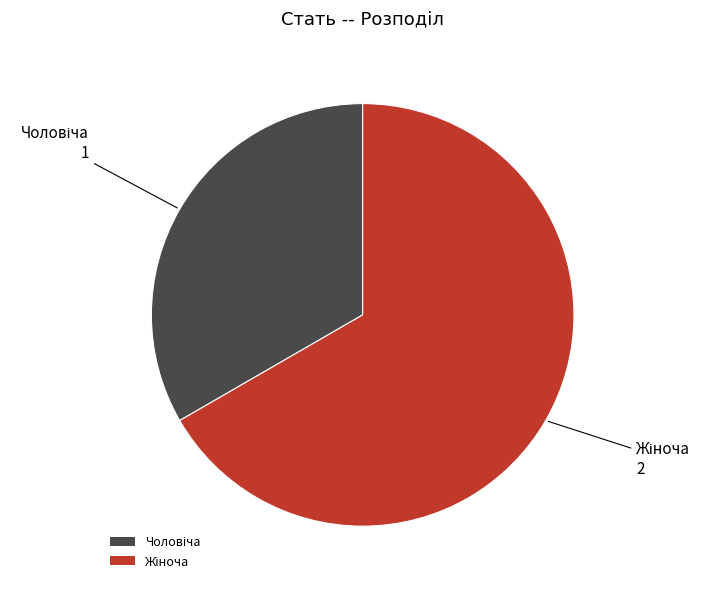

Is there a majority slice in this chart?

Yes